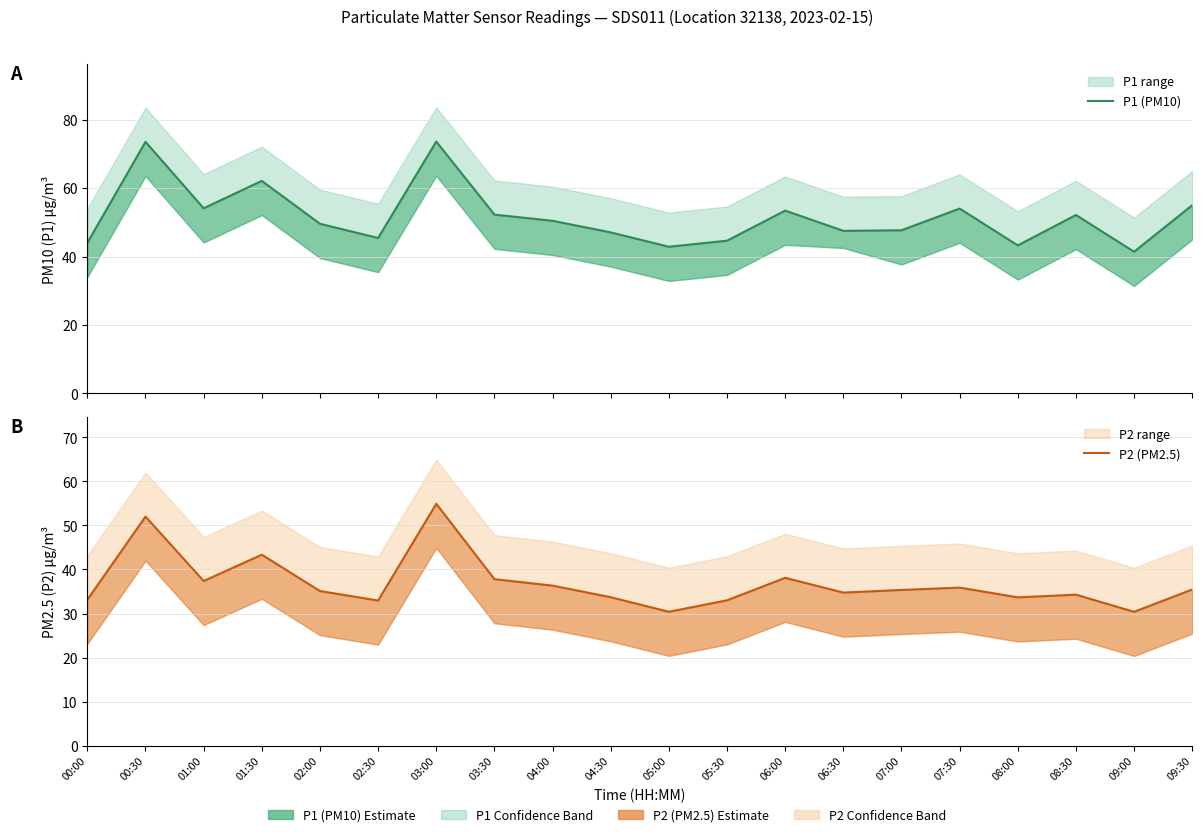

What is the average value of the P1 (PM10) series?

51.7